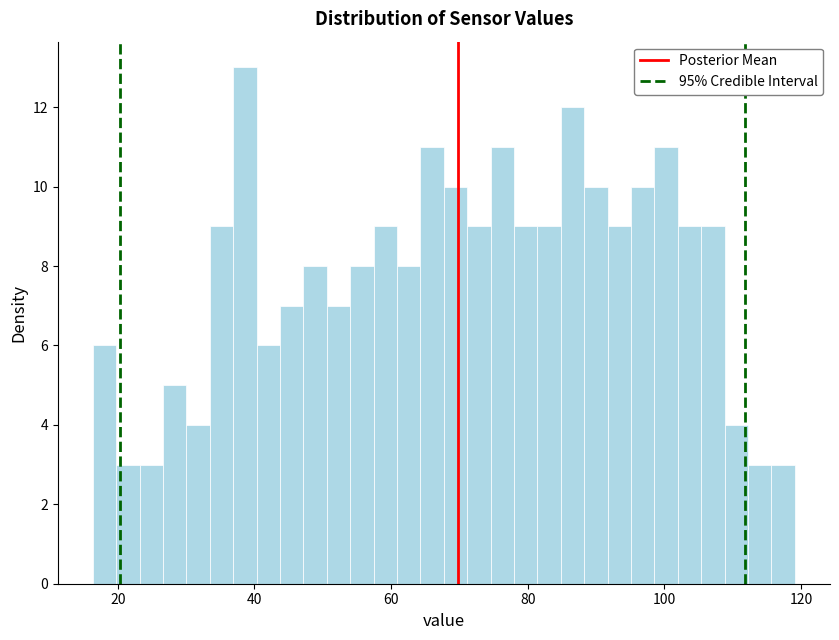

Around what value on the x-axis is the tallest bar? Give the approximate position of its centre, as read against the axis.

38